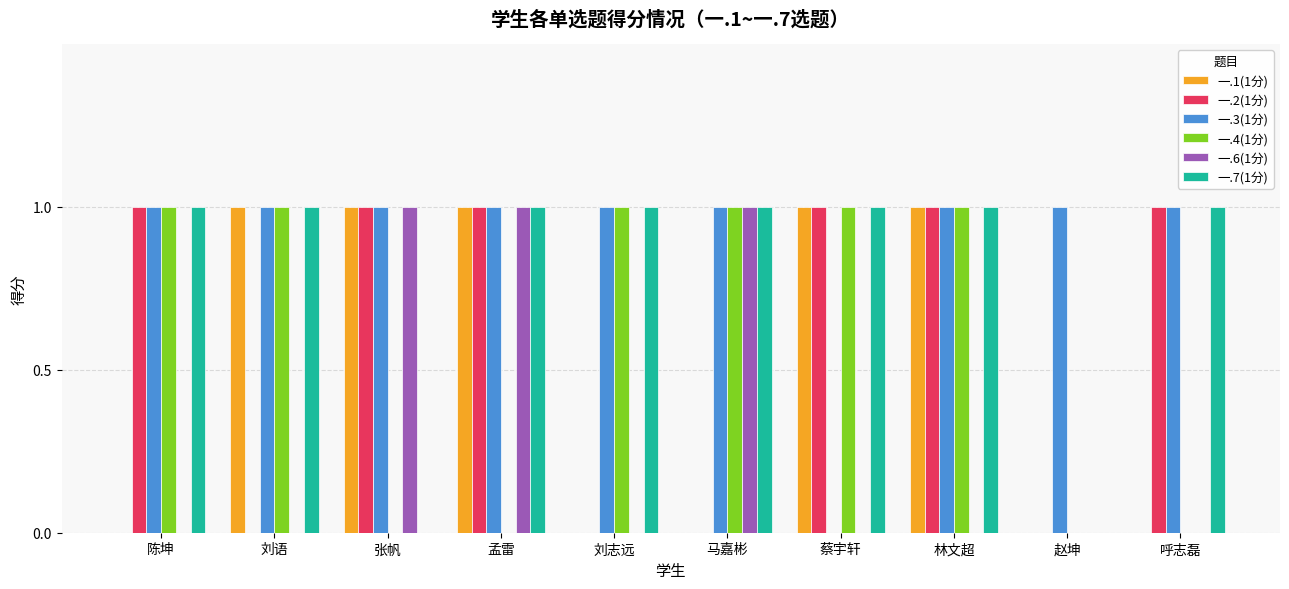

Which series has the largest total across all categories?

一.3(1分)